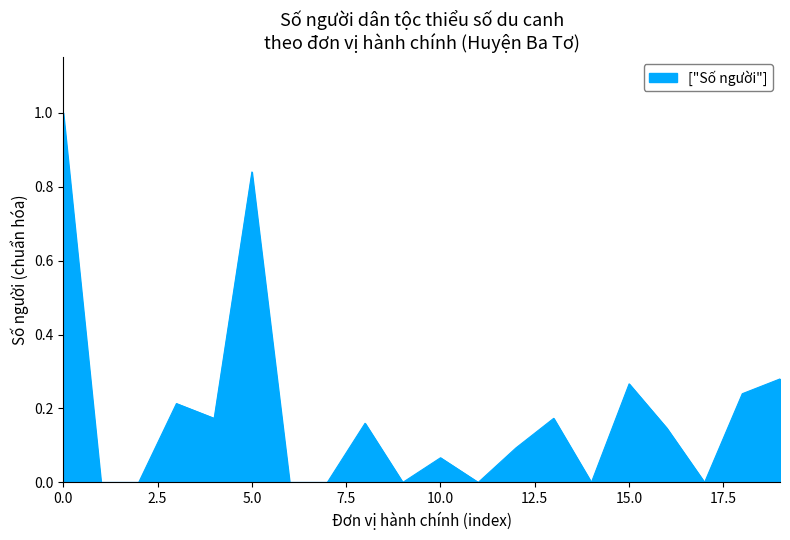

What is the maximum value shown in the chart?

1.0